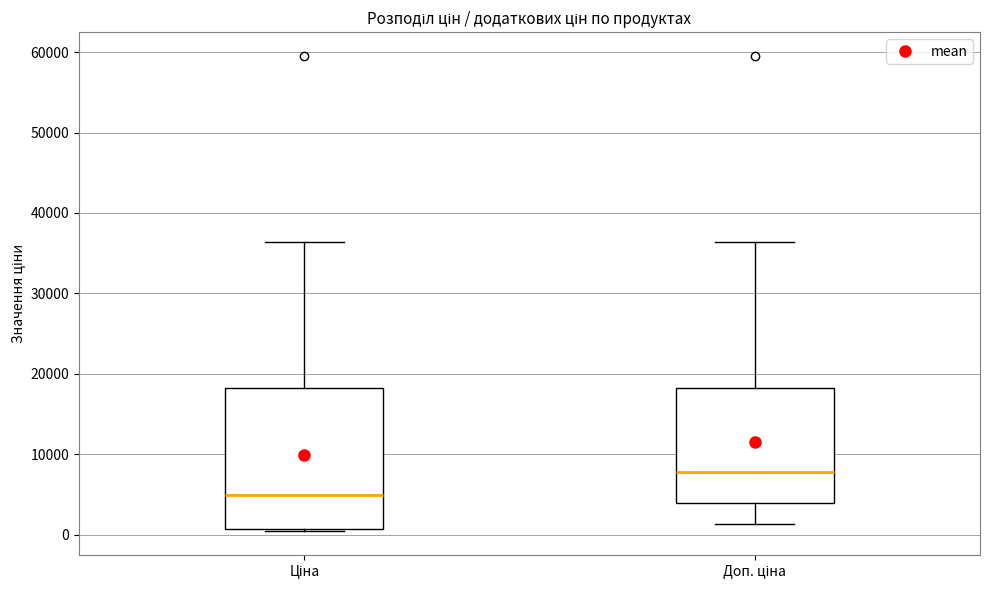

Where is the lower edge of the box for Доп. ціна on the y-axis? The values are not printed on the chart, so give them approximately, as read against the axis.

4000